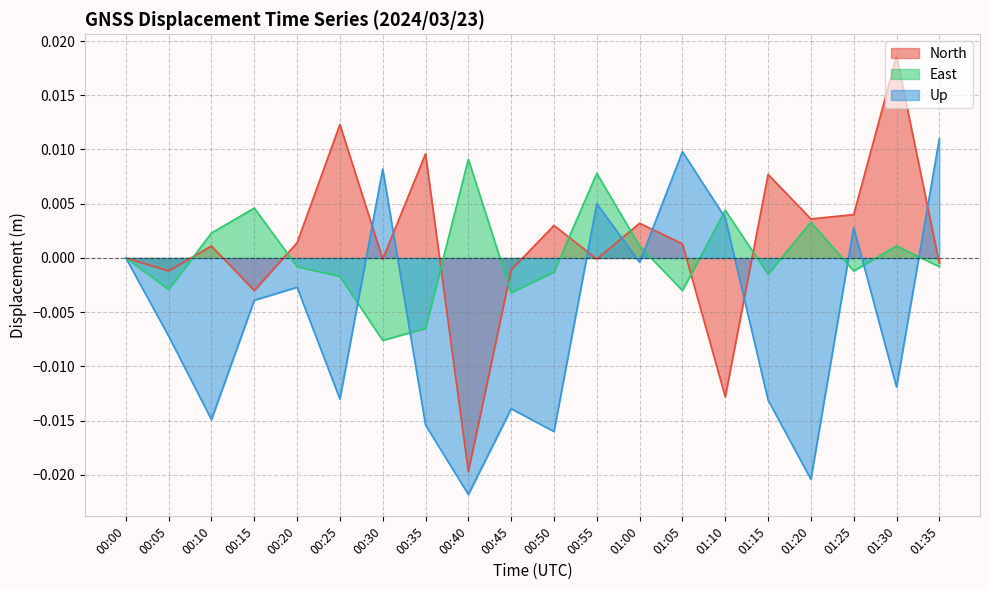

Which label corresponds to the largest value in the chart?

01:30